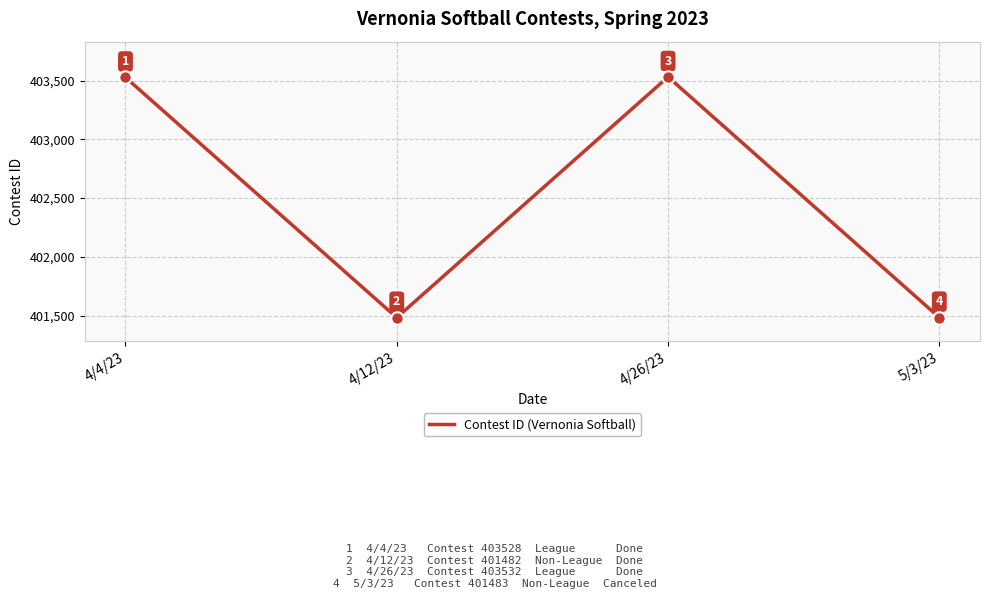

What is the ratio of the value at 4/4/23 to the value at 4/26/23?

1.0